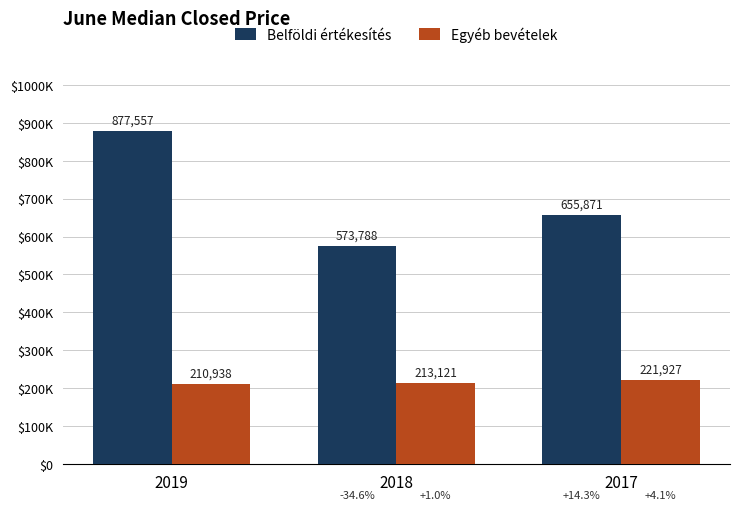

At which label does Egyéb bevételek reach its peak?

2017